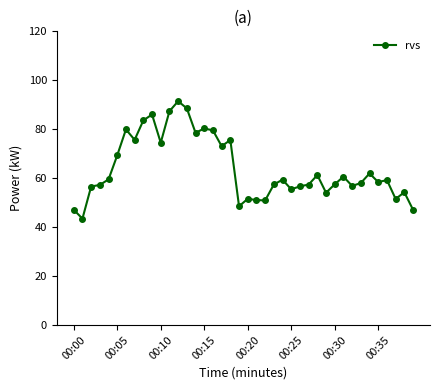

What is the smallest value displayed?

43.5